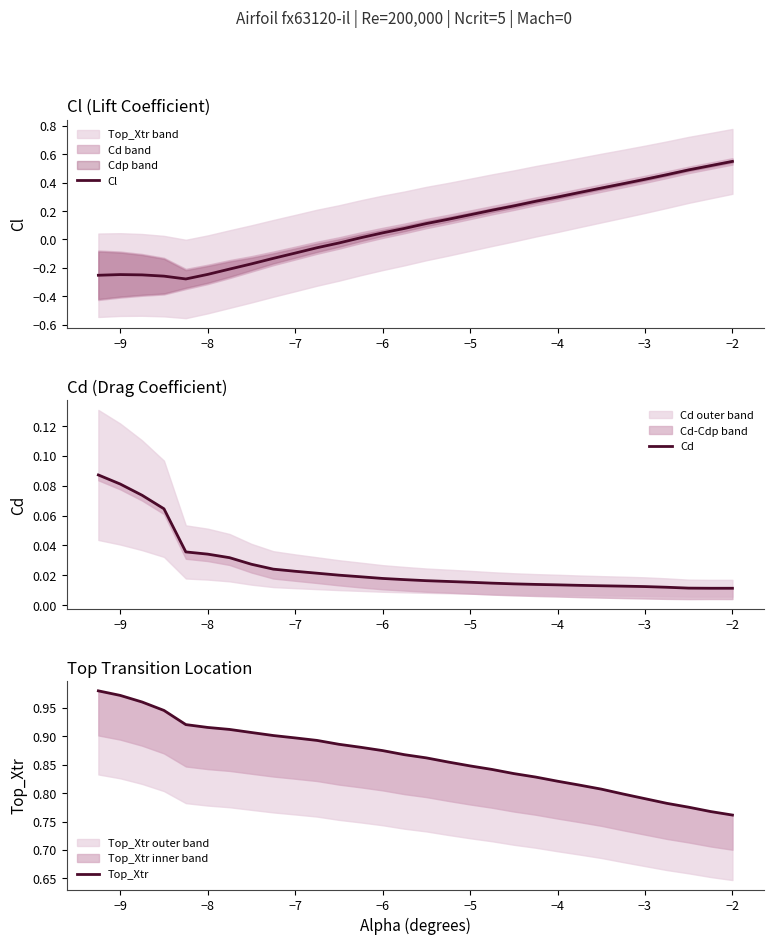

Reading left to right, list all the values displayed in this chart.

Cl: -0.3	-0.2	-0.2	-0.3	-0.3	-0.2	-0.2	-0.2	-0.1	-0.1	-0.1	-0.0	0.0	0.0	0.1	0.1	0.1	0.2	0.2	0.2	0.3	0.3	0.3	0.4	0.4	0.4	0.5	0.5	0.5	0.5
Cd: 0.1	0.1	0.1	0.1	0.0	0.0	0.0	0.0	0.0	0.0	0.0	0.0	0.0	0.0	0.0	0.0	0.0	0.0	0.0	0.0	0.0	0.0	0.0	0.0	0.0	0.0	0.0	0.0	0.0	0.0
Top_Xtr: 1.0	1.0	1.0	0.9	0.9	0.9	0.9	0.9	0.9	0.9	0.9	0.9	0.9	0.9	0.9	0.9	0.9	0.8	0.8	0.8	0.8	0.8	0.8	0.8	0.8	0.8	0.8	0.8	0.8	0.8